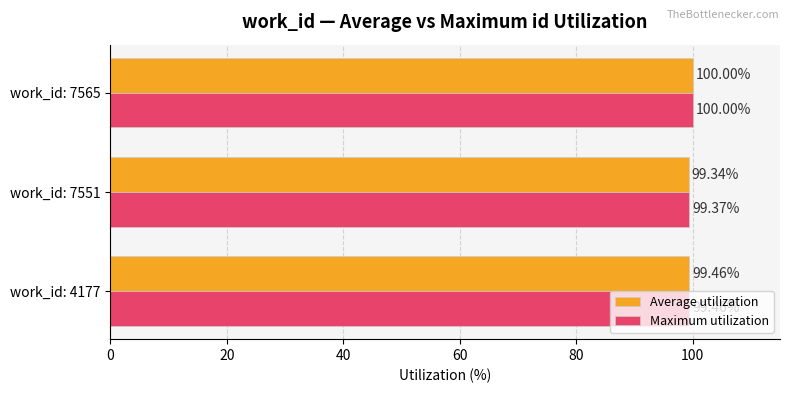

List the labels in order of Average utilization value, smallest first.

work_id: 7551, work_id: 4177, work_id: 7565